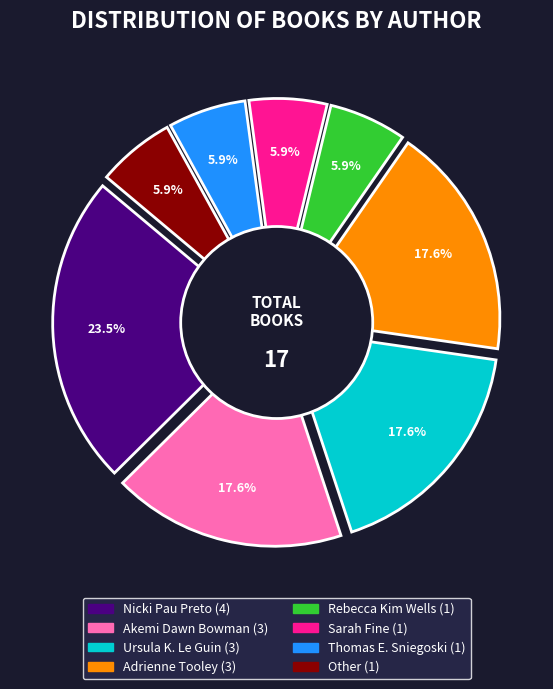

Rank the categories by value from highest to lowest.

Nicki Pau Preto, Akemi Dawn Bowman, Ursula K. Le Guin, Adrienne Tooley, Rebecca Kim Wells, Sarah Fine, Thomas E. Sniegoski, Other